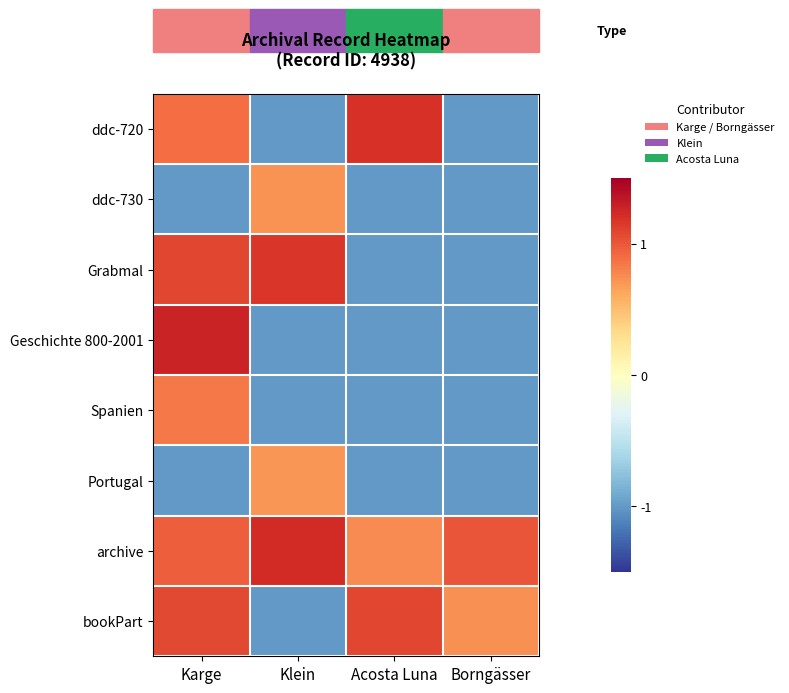

Between Borngässer and Acosta Luna, which is larger?

Acosta Luna